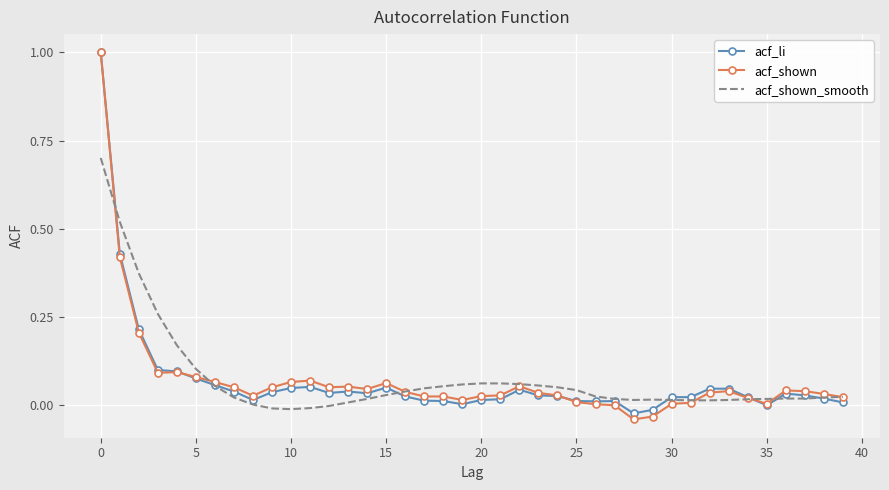

What is the greatest value displayed?

1.0